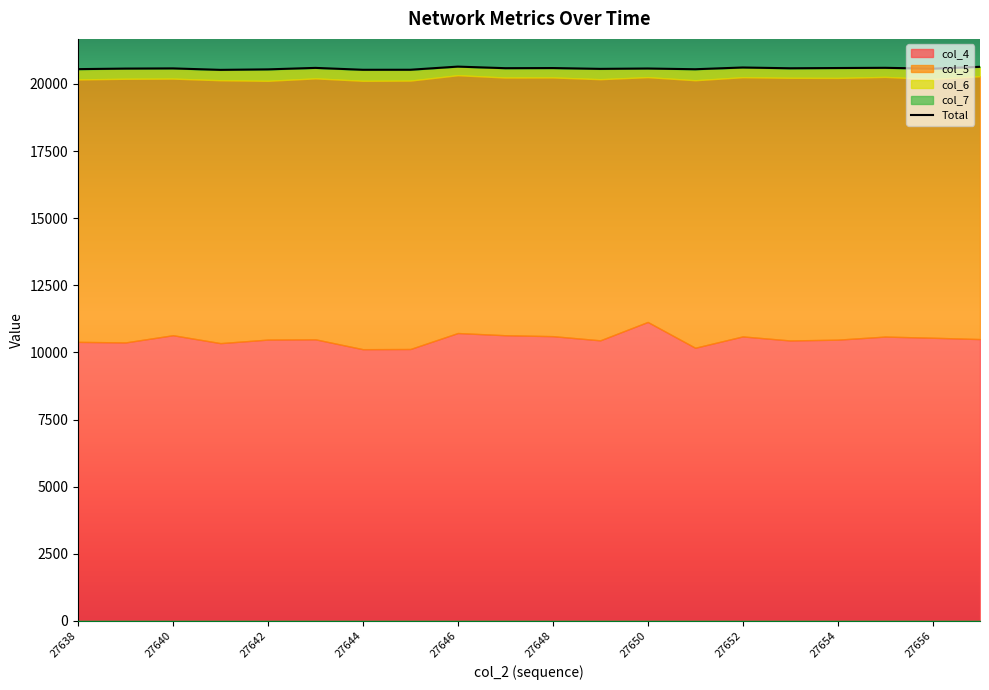

What is the difference between the second highest and minimum values?

113